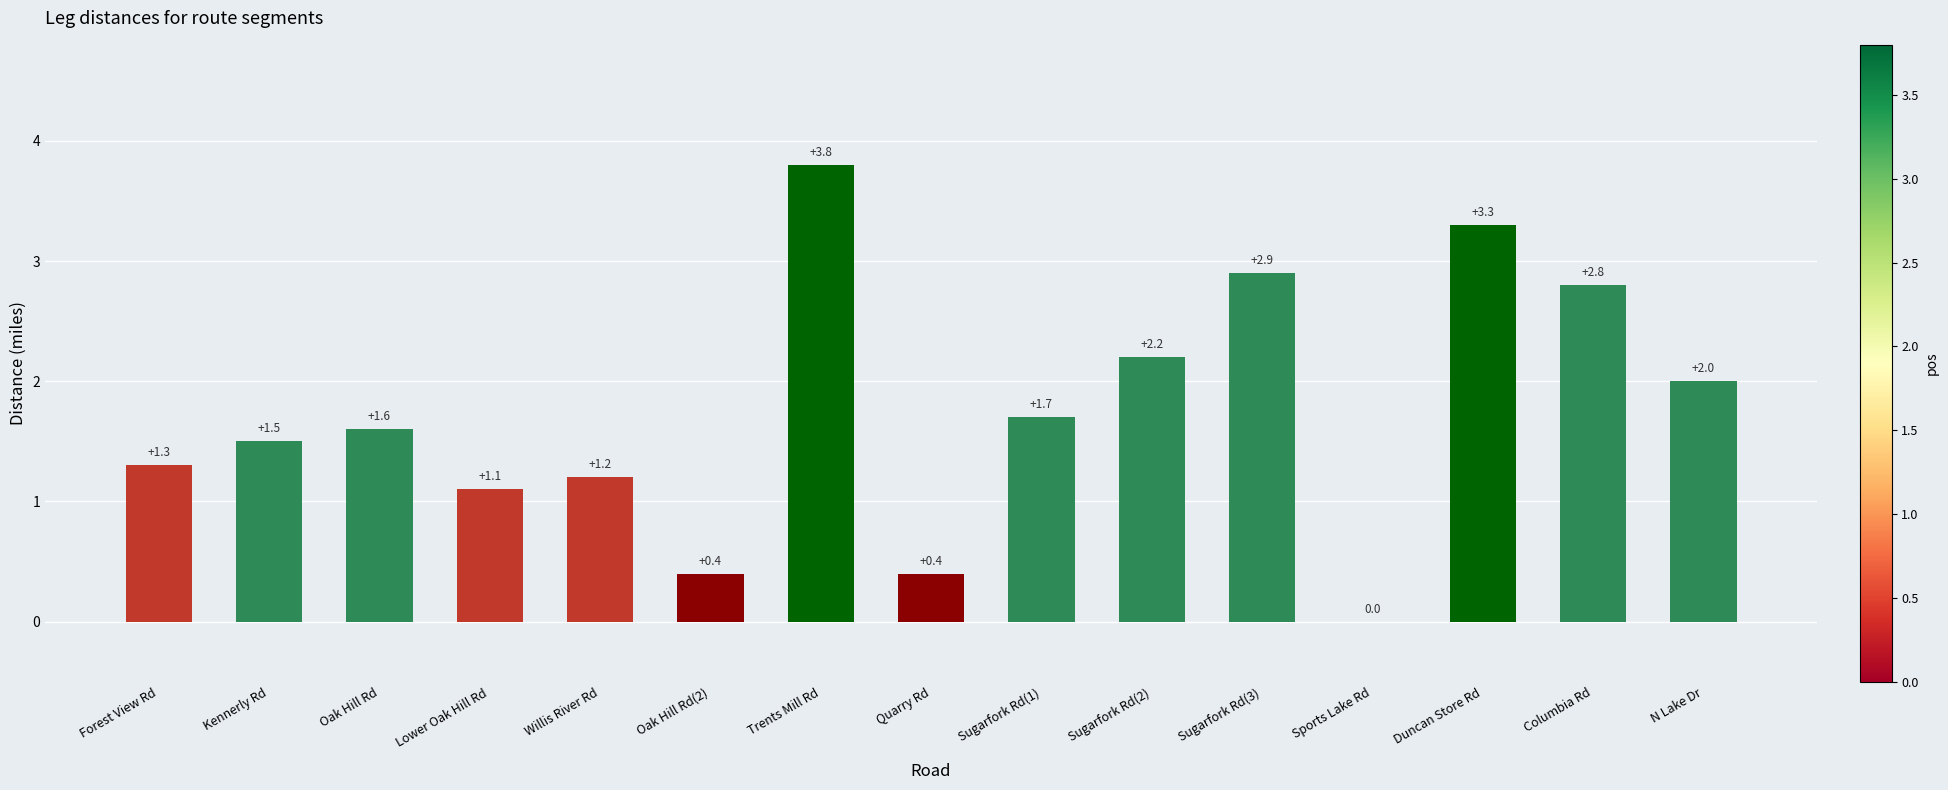

Are the bars grouped side by side (vs. stacked)?

No